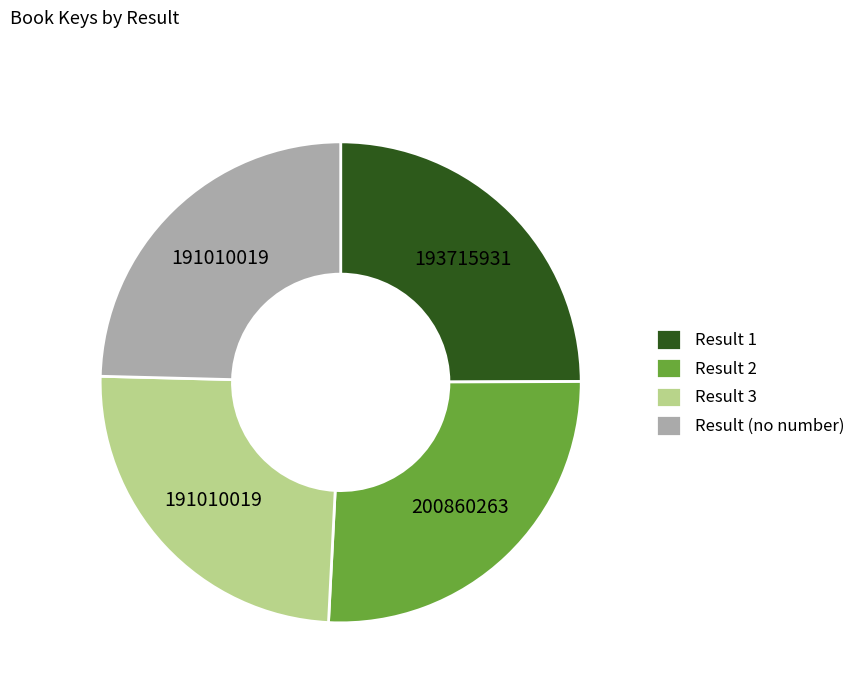

How many slices are in this pie chart?

4